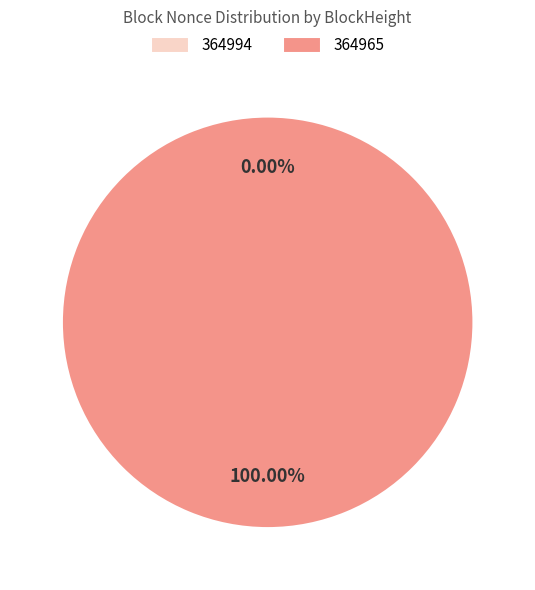

To the nearest percent, what is the difference between the largest and smallest slice percentages?

100%